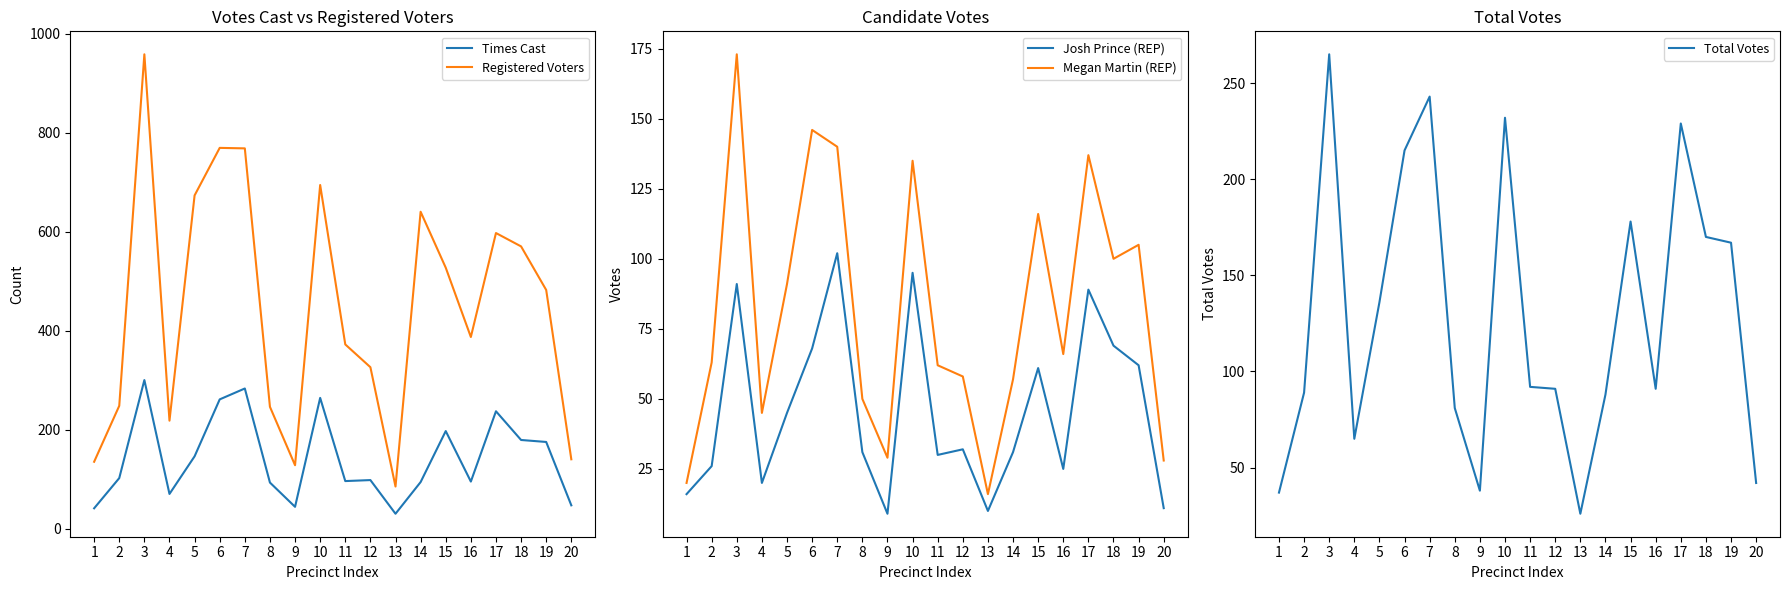

What are all the series names shown in the legend?

Times Cast, Registered Voters, Josh Prince (REP), Megan Martin (REP), Total Votes